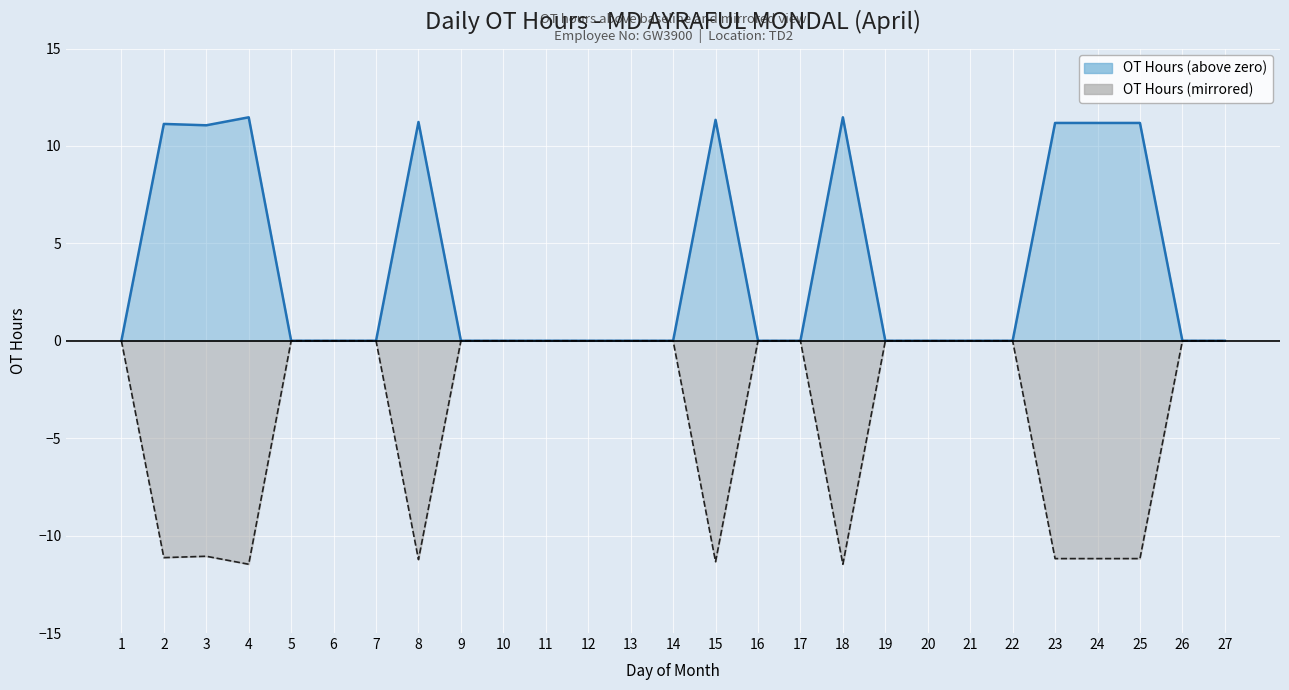

What is the difference between the maximum and minimum values in the OT Hours (above zero) series?

11.5